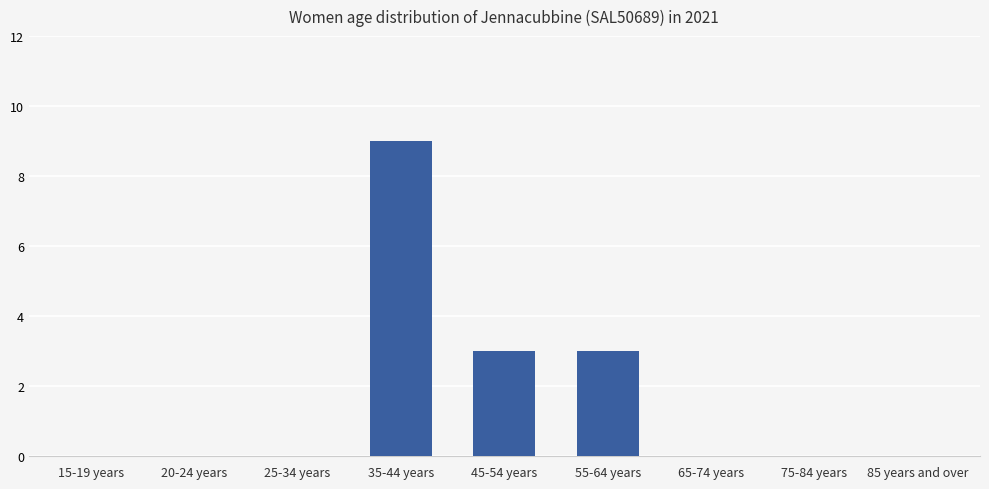

What is the sum of the values at 75-84 years and 35-44 years?

9